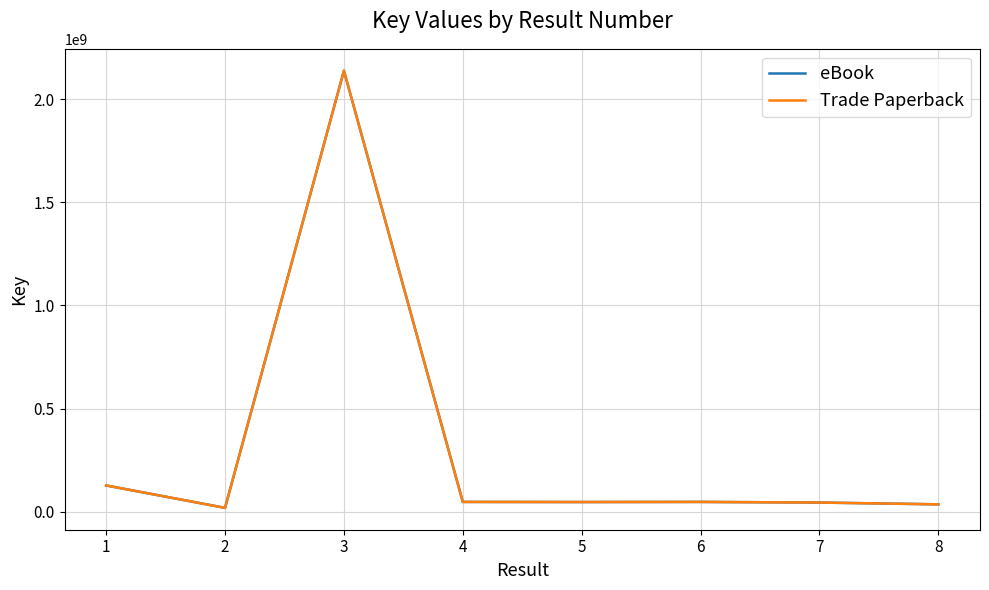

Does the chart have visible grid lines?

Yes